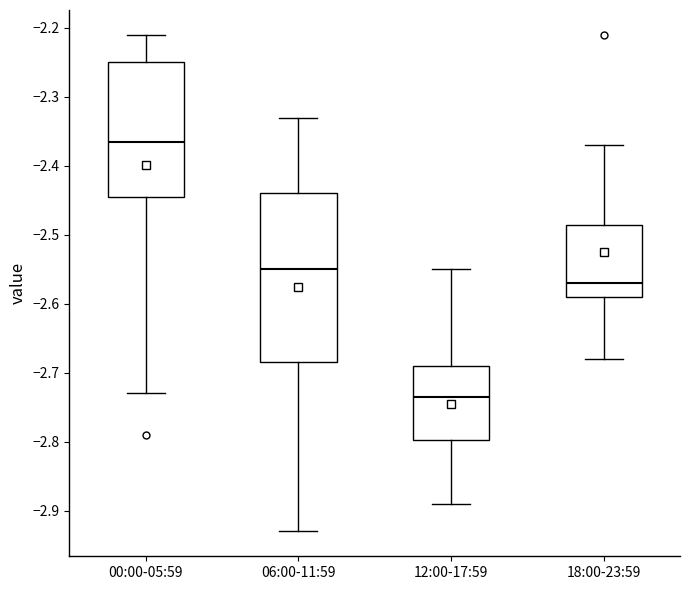

Which box's median line is the lowest?

12:00-17:59